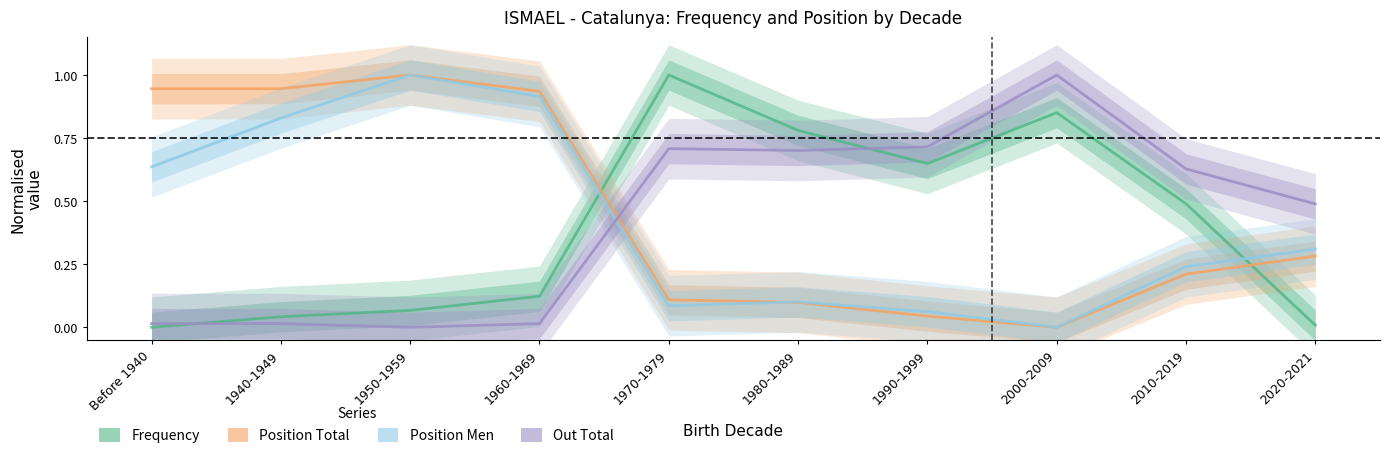

True or false: Out Total has a value of 0.0 at 1960-1969.

False